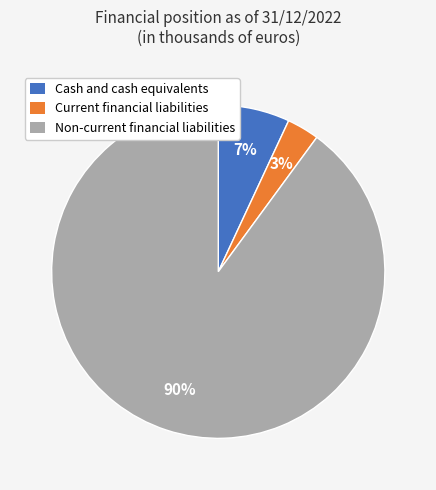

How many slices are in this pie chart?

3